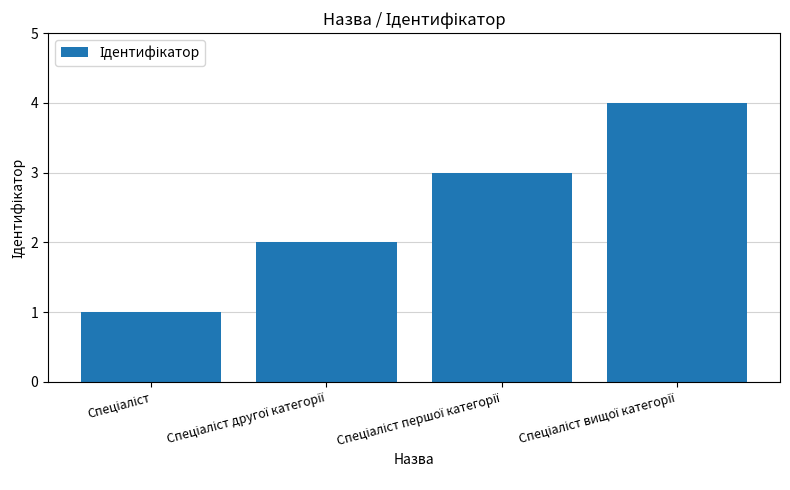

What is the greatest value displayed?

4